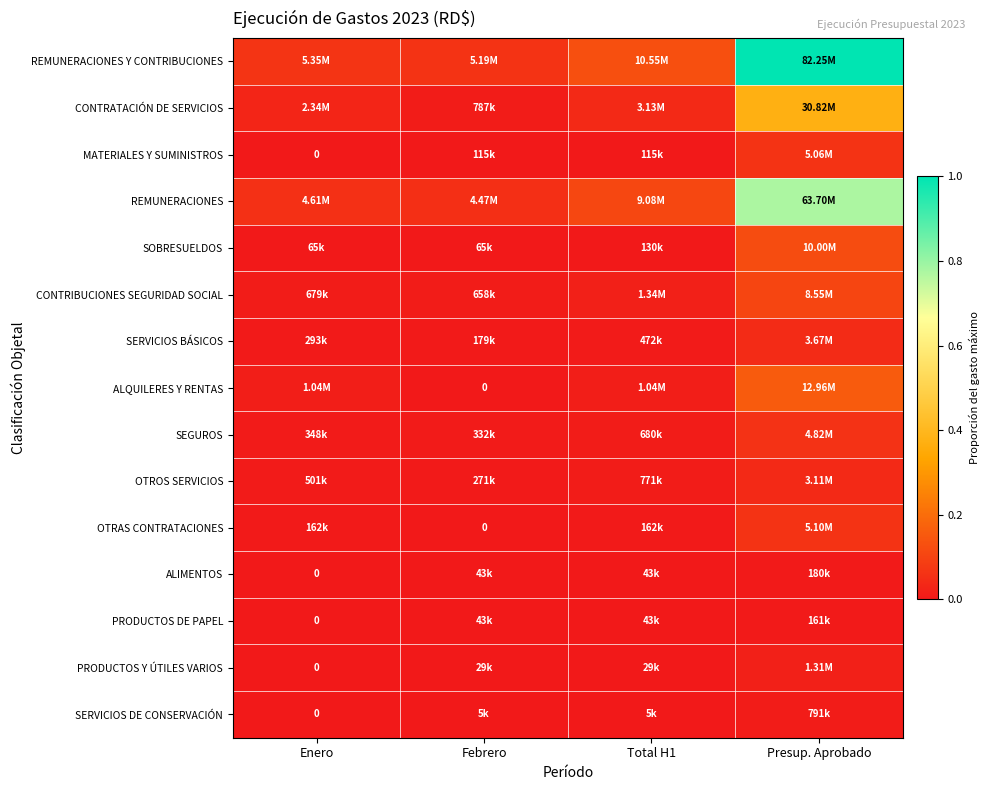

Between Presup. Aprobado and Enero, which is larger?

Presup. Aprobado